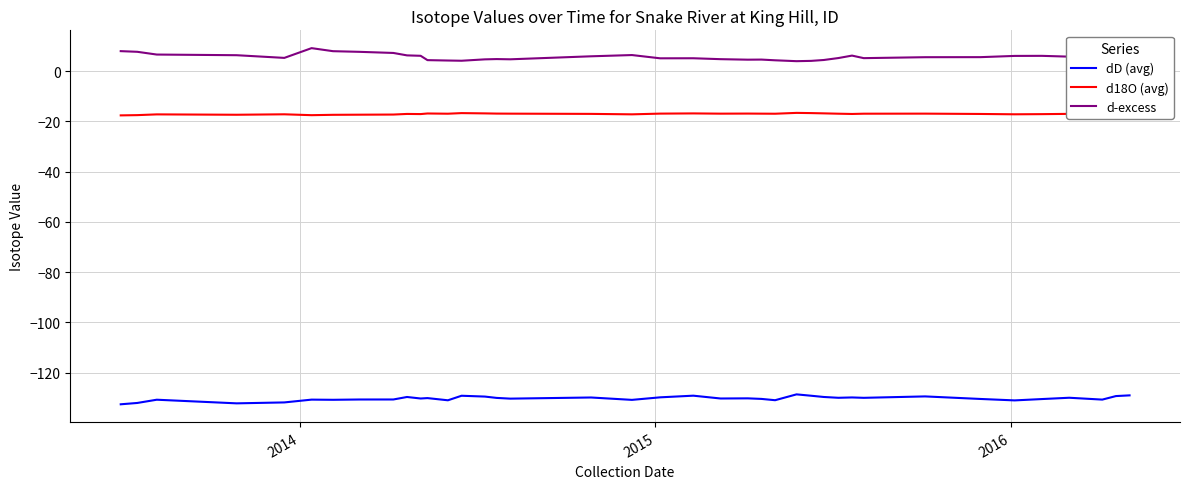

Count the number of data series in this chart.

3